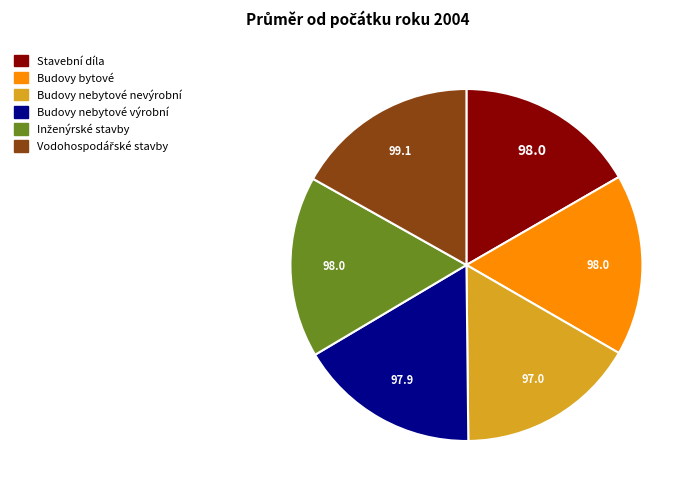

The Budovy nebytové výrobní slice represents 23% of the pie. True or false?

False